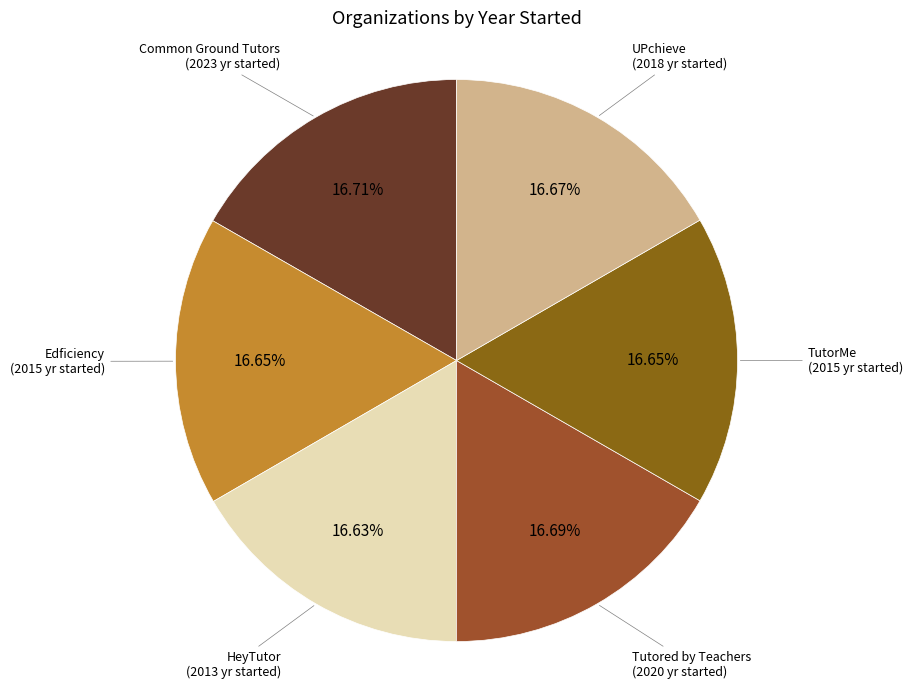

How many segments does this pie chart have?

6